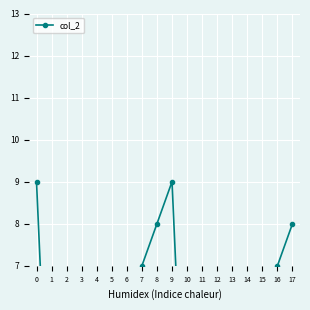

What is the maximum value shown in the chart?

9